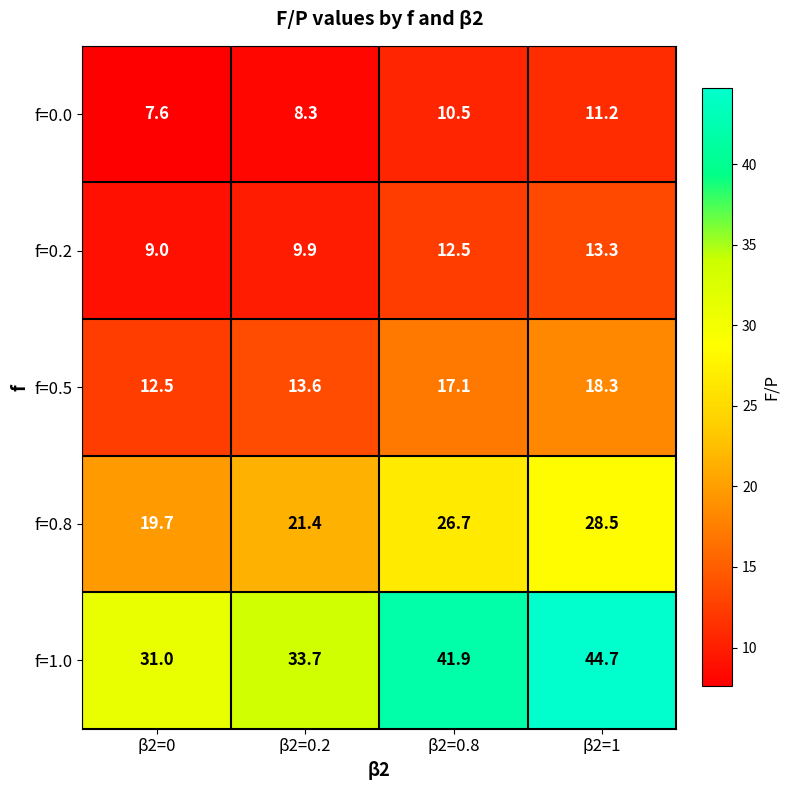

Which series has the widest spread of values?

f=1.0